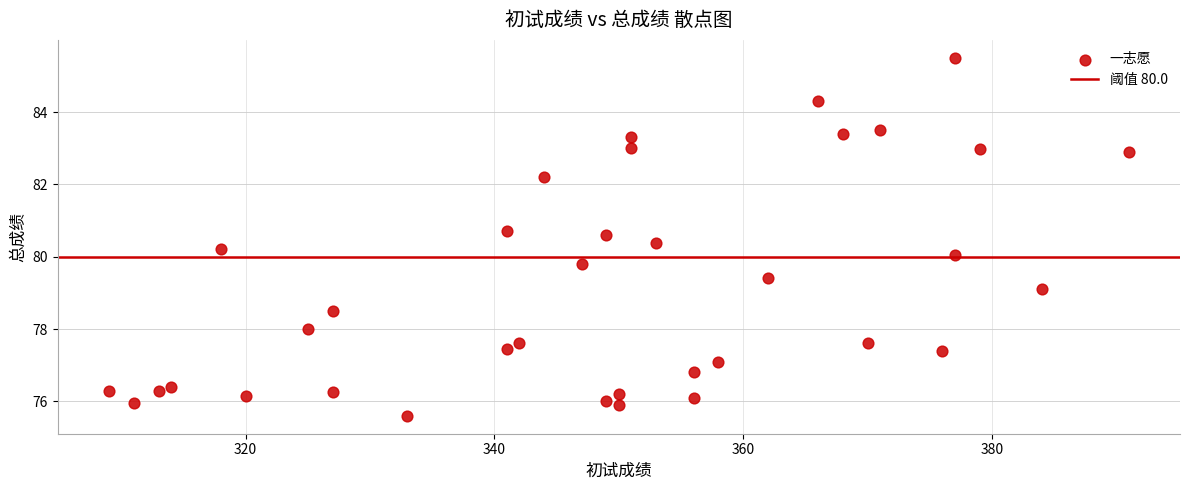

What is the range of Y values (max minus min)?

9.9